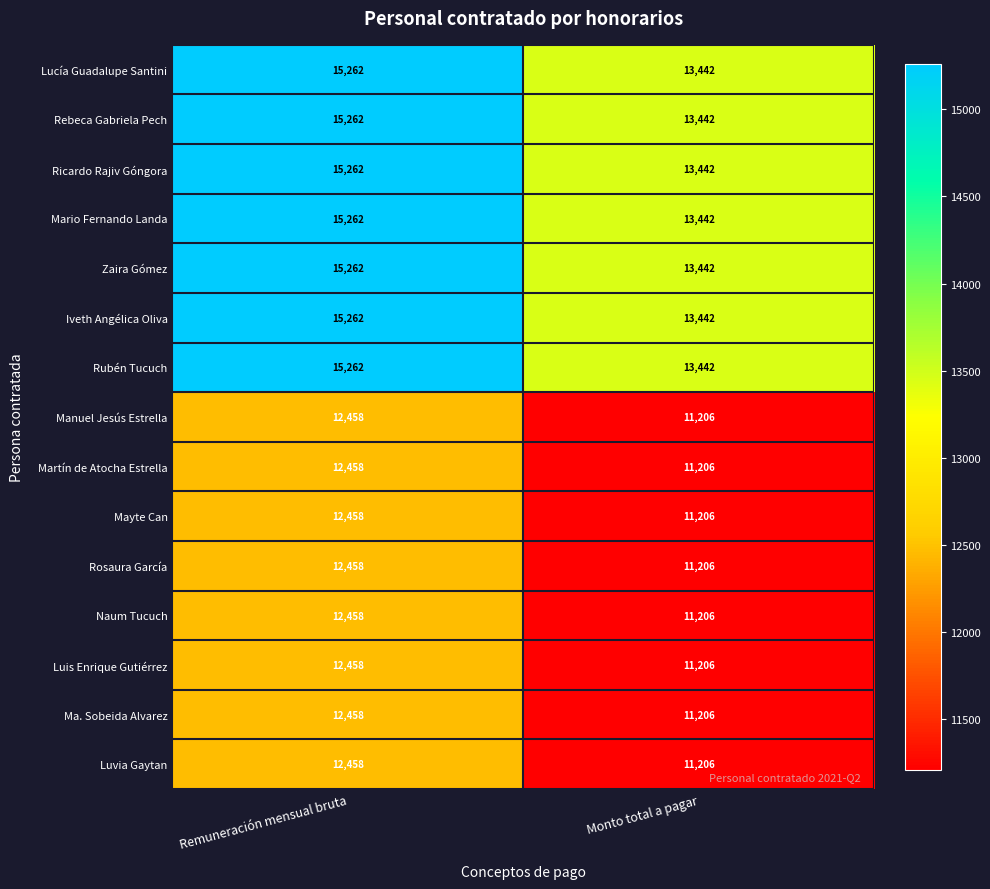

What is the difference between the maximum and minimum values in the Manuel Jesús Estrella series?

1252